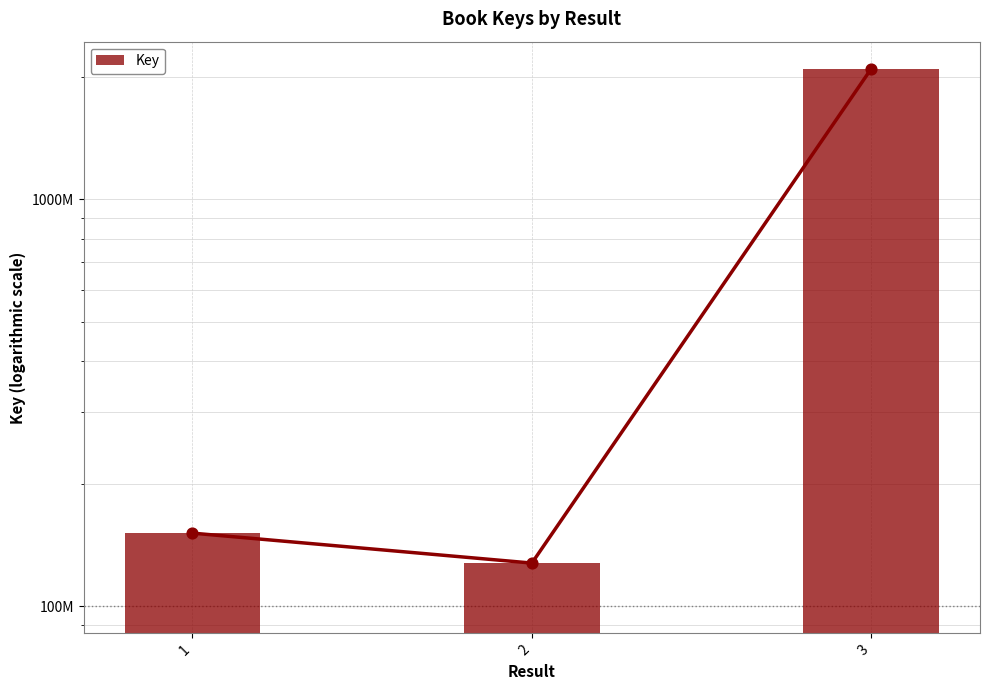

What is the change in value from 2 to 3?

+1965209006